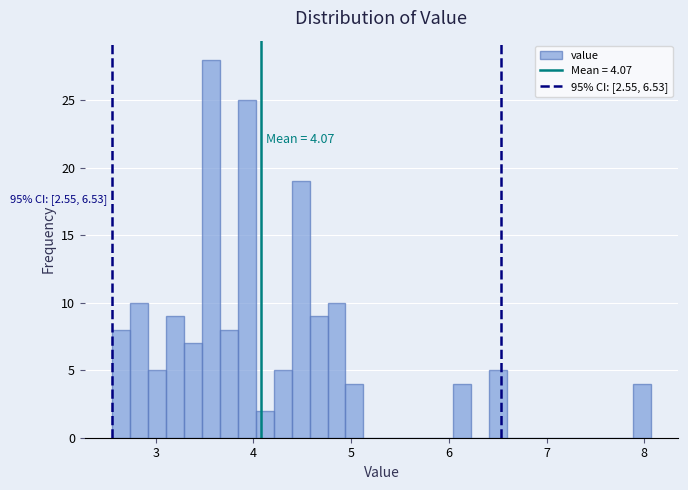

Read against the x-axis, roughly where is the centre of the tallest bar?

3.6